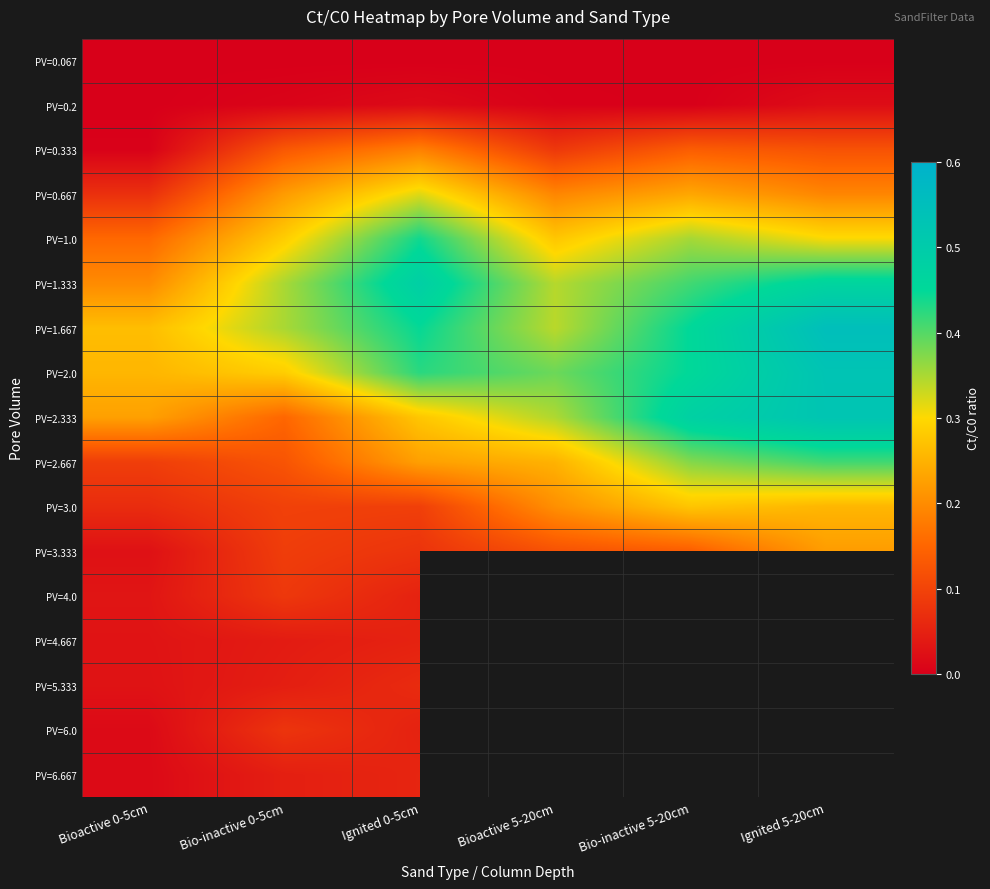

Where is PV=0.333 nearest to the value 0?

Bioactive 0-5cm